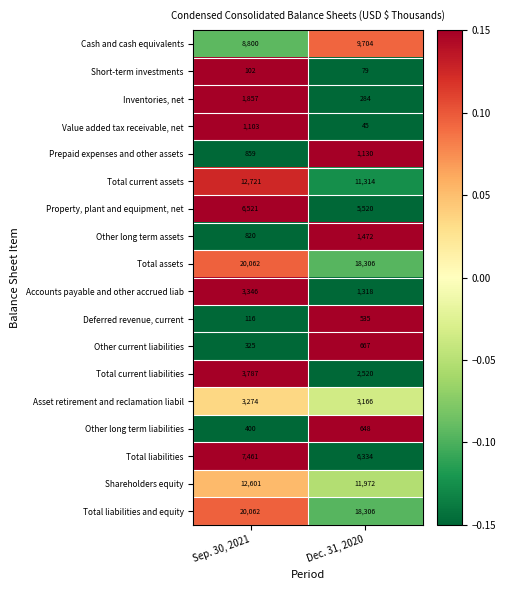

At which category is the sum across all series the highest?

Sep. 30, 2021